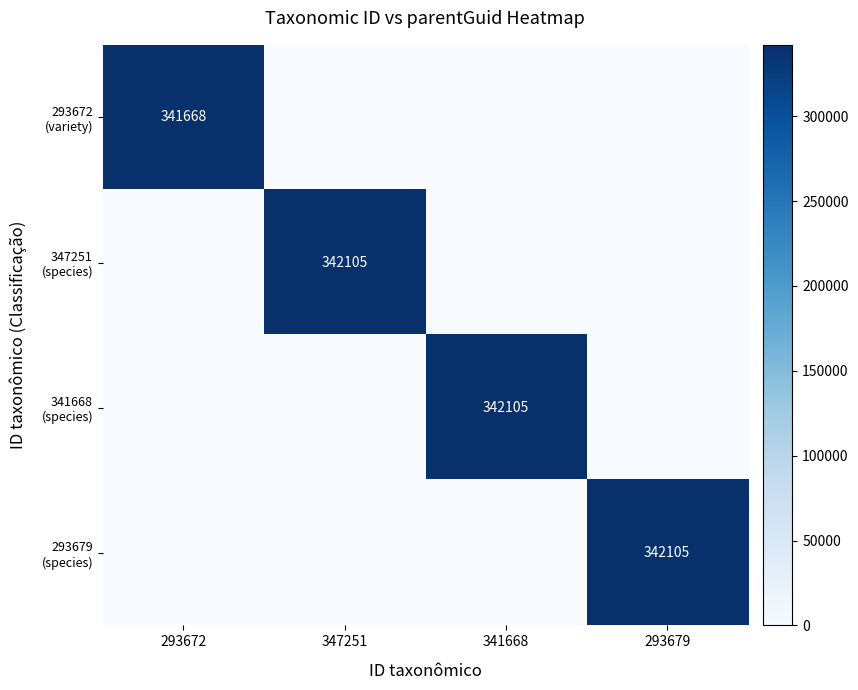

Which has a higher value, 347251 or 293672?

293672